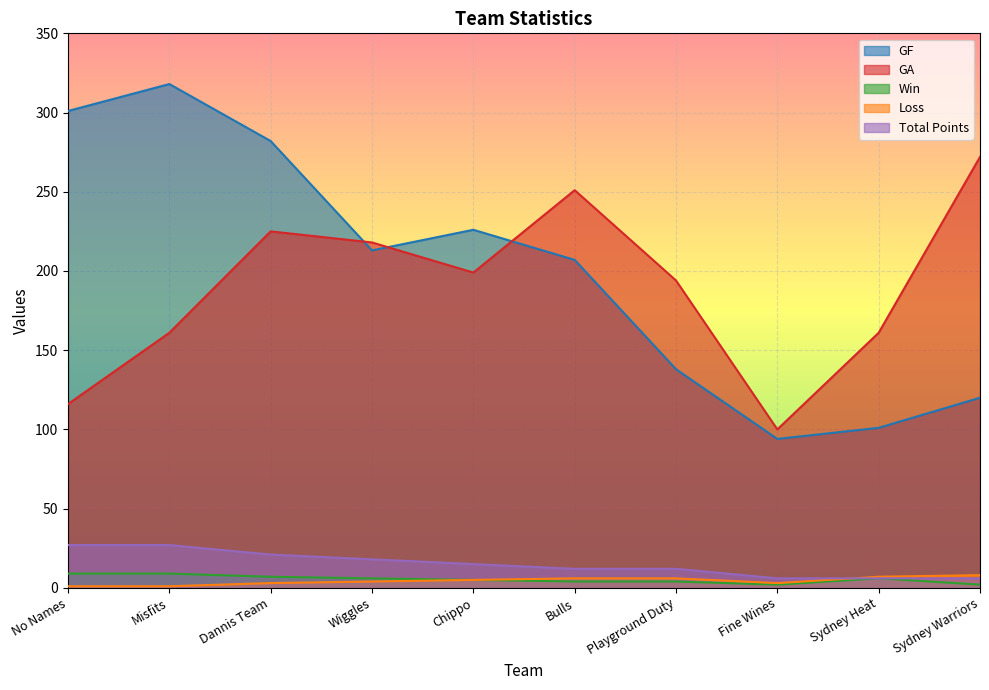

What is the label of the 4th point from the right?

Playground Duty